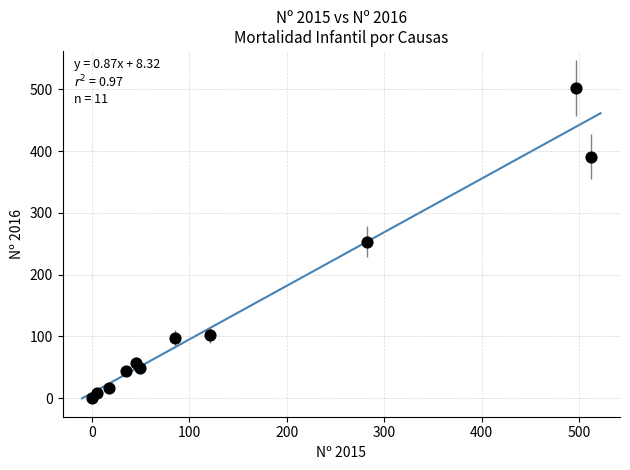

What is the range of Y values (max minus min)?

502